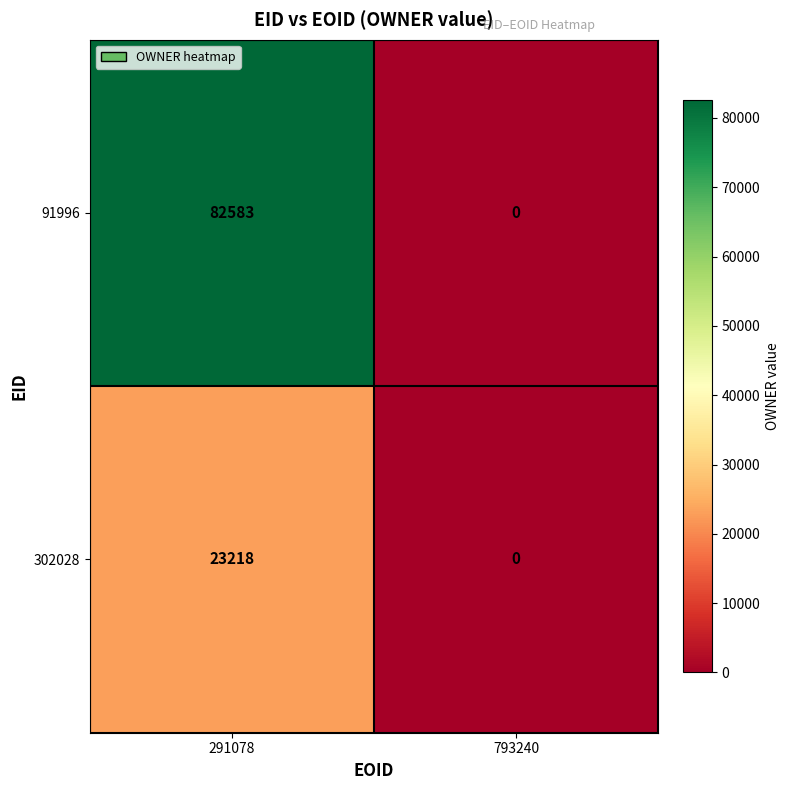

At which category is the sum across all series the highest?

291078